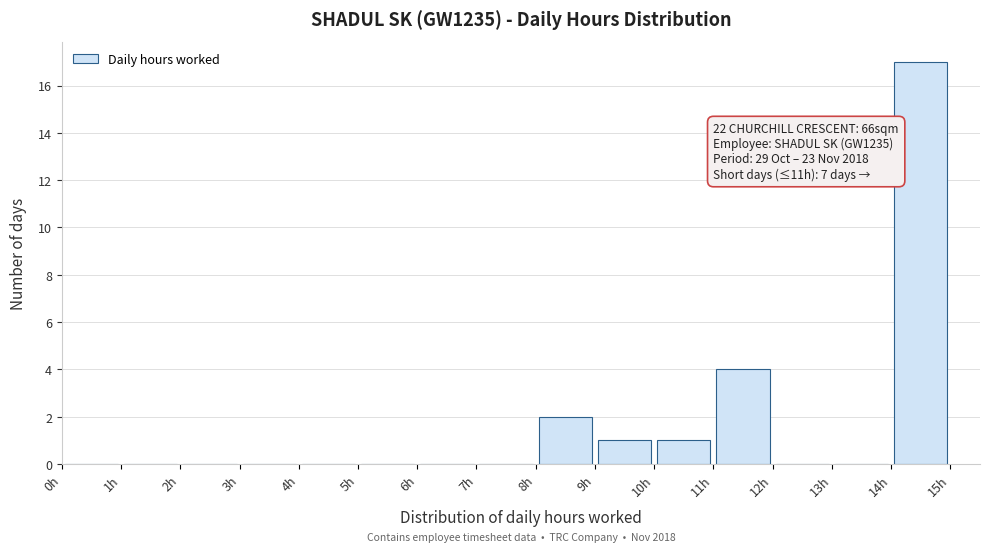

Over which range of the x-axis is the bar tallest?

14 to 15